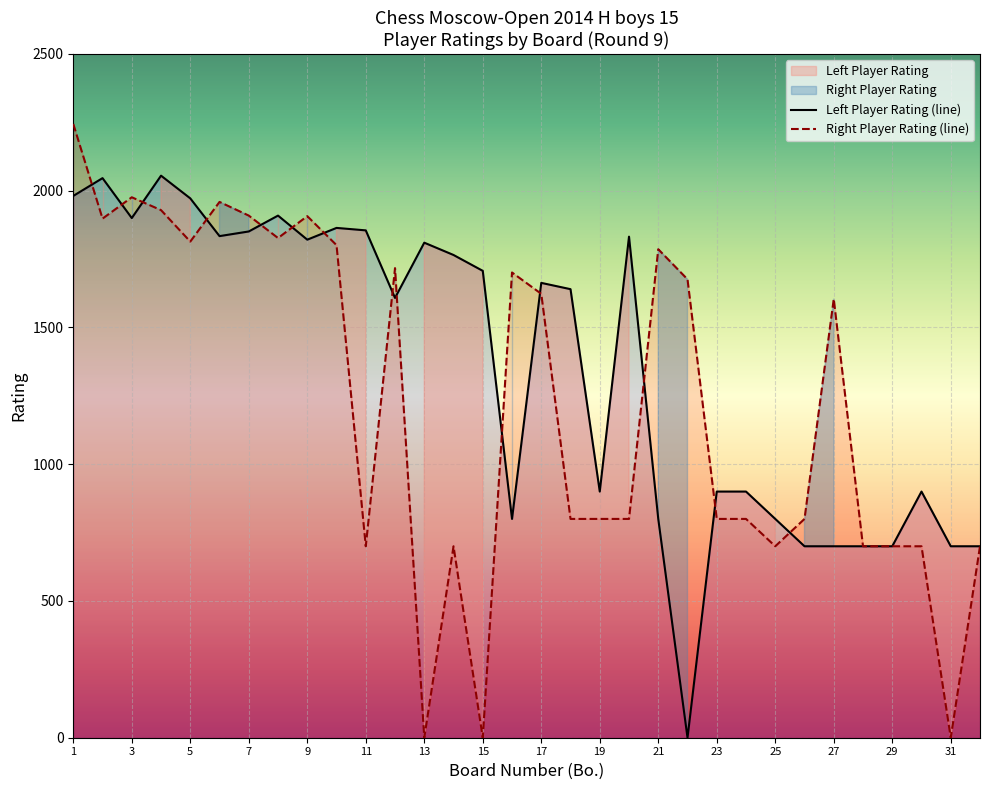

What is the maximum value for Right Player Rating (line)?

2244